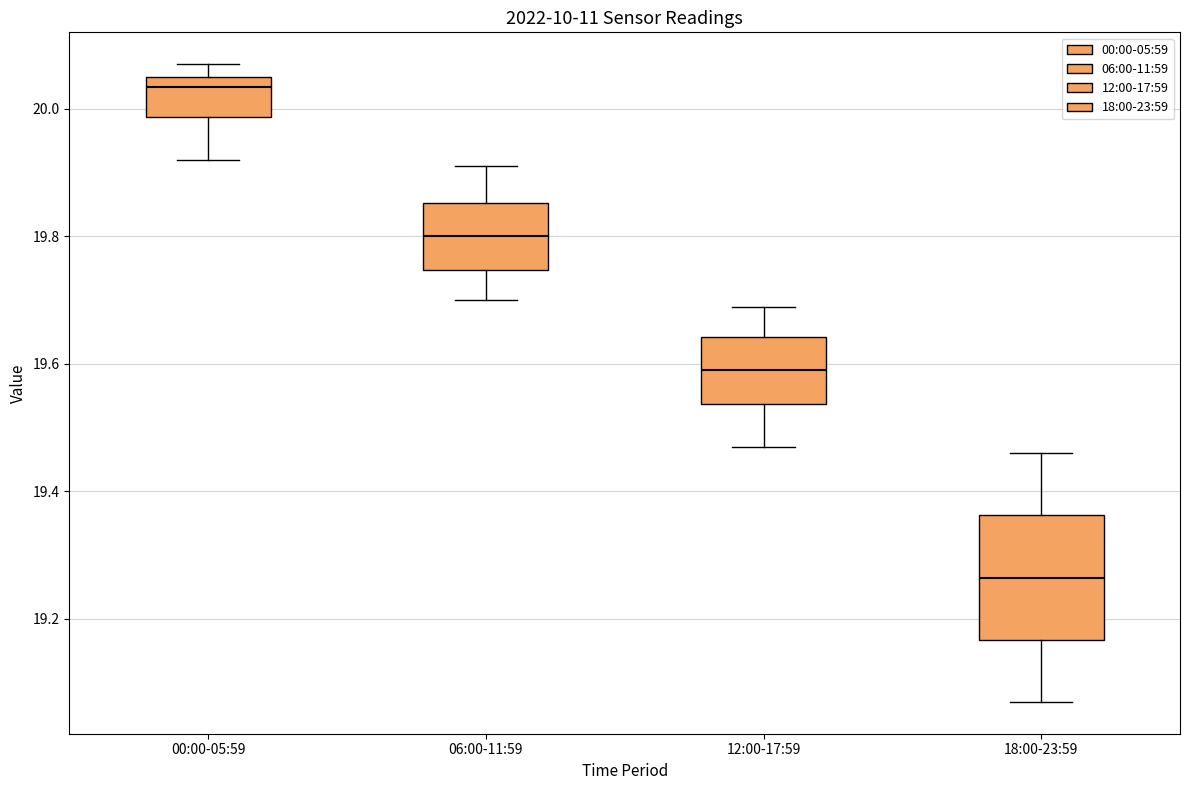

Reading left to right, read every box against the y-axis: the position of its median line, the range the box covers, and the ends of its whiskers. The values are not printed on the chart, so give them approximately, as read against the axis.

00:00-05:59: median 20.04, box 19.98 to 20.06, whiskers 19.92 to 20.08
06:00-11:59: median 19.80, box 19.74 to 19.86, whiskers 19.70 to 19.92
12:00-17:59: median 19.60, box 19.54 to 19.64, whiskers 19.48 to 19.70
18:00-23:59: median 19.26, box 19.16 to 19.36, whiskers 19.08 to 19.46